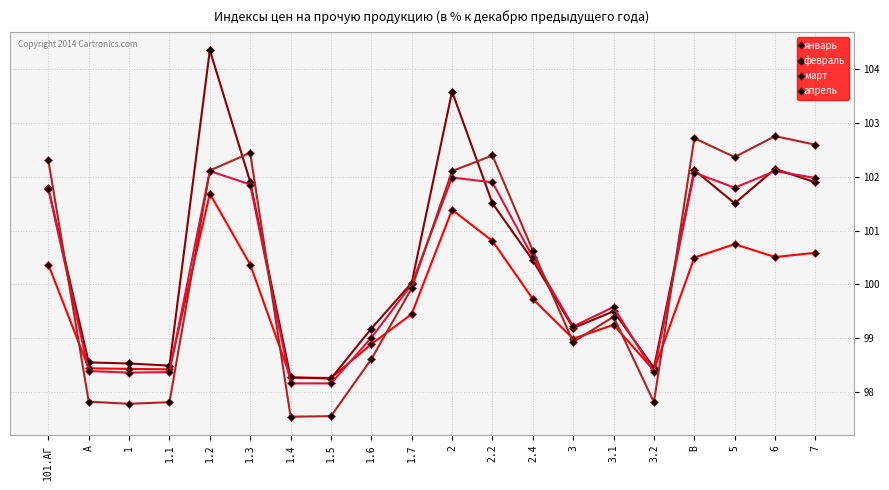

What position from the left is 2.2?

12